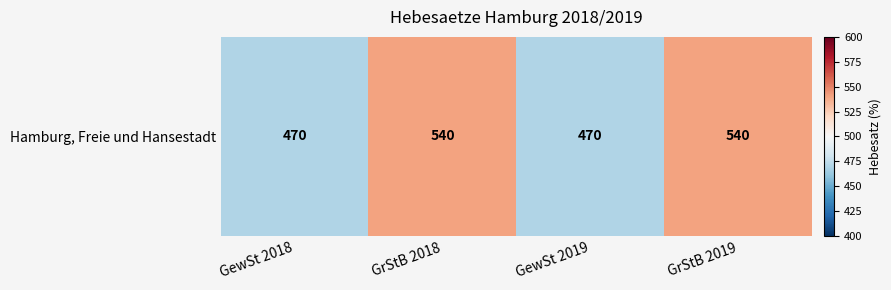

Reading left to right, list all the values displayed in this chart.

GewSt 2018=470	GrStB 2018=540	GewSt 2019=470	GrStB 2019=540